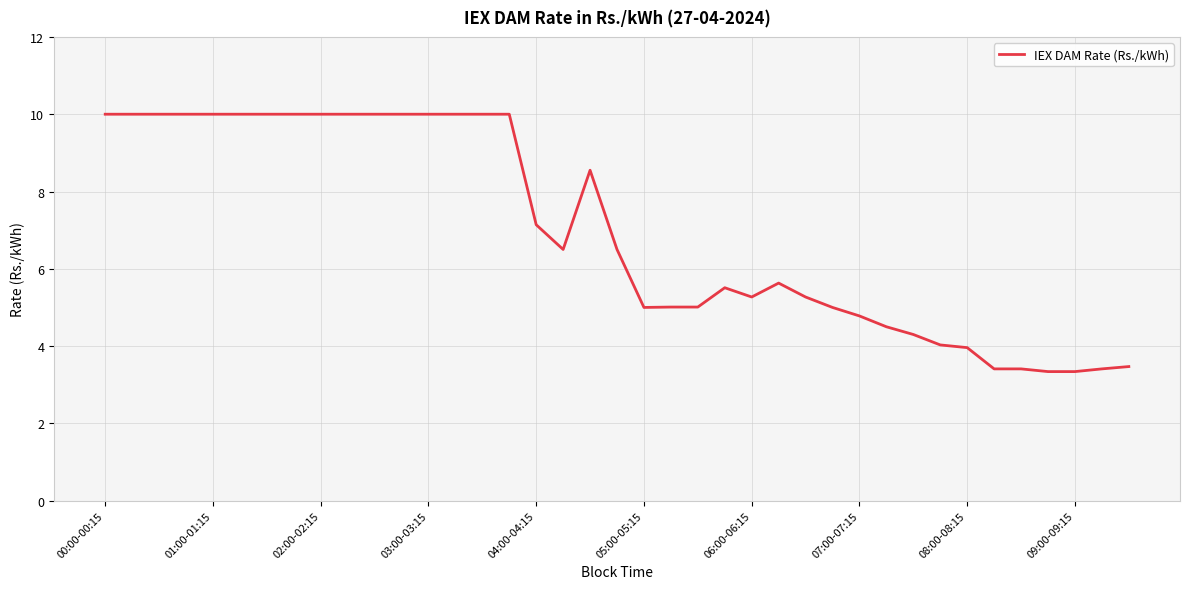

What is the greatest value displayed?

10.0